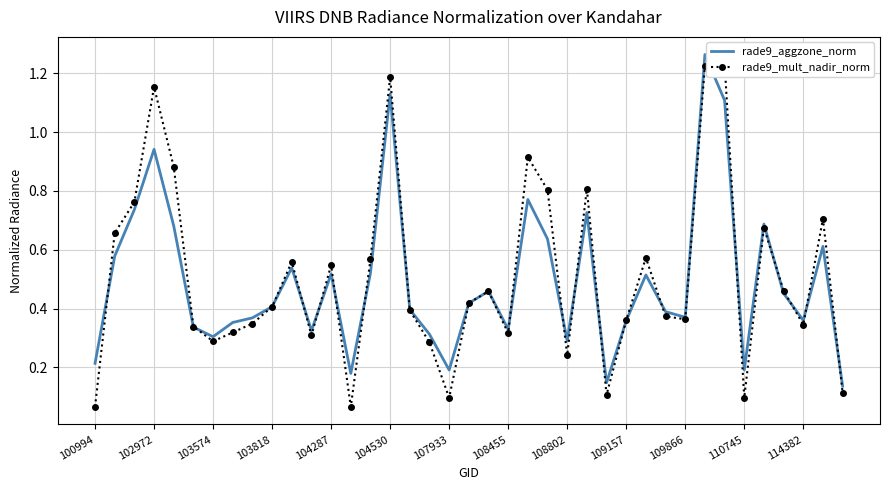

The value of rade9_mult_nadir_norm at 25 is 0.8. True or false?

True